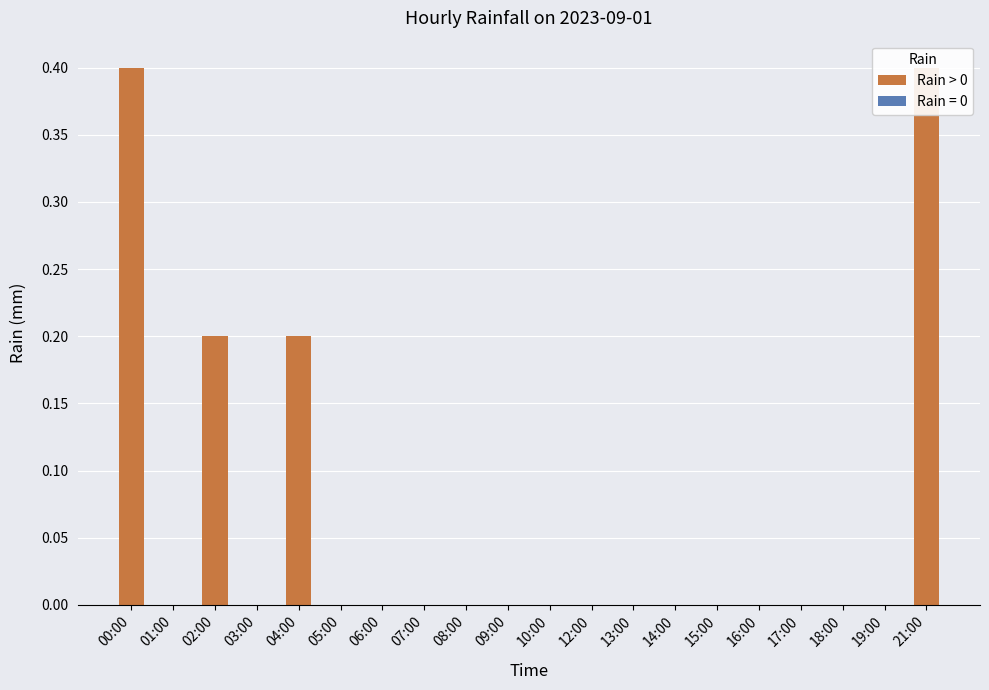

Is it true that the value at 03:00 is -0.2?

False